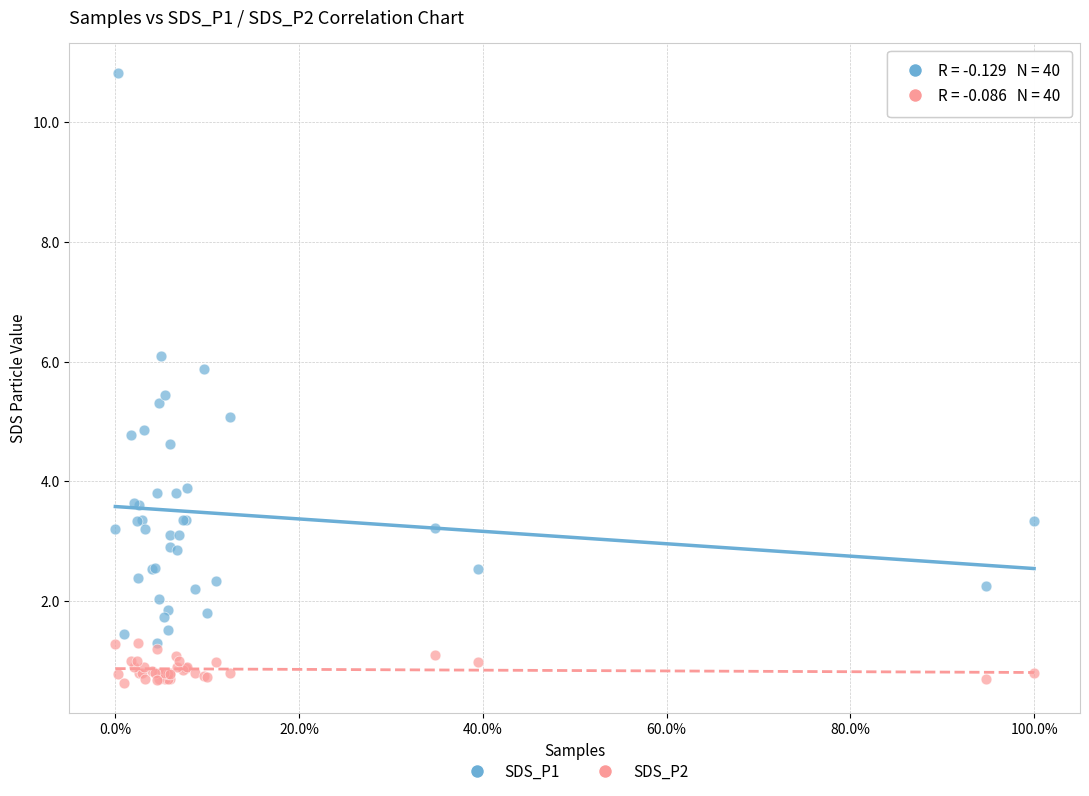

Which series reaches the minimum Y coordinate?

SDS_P2